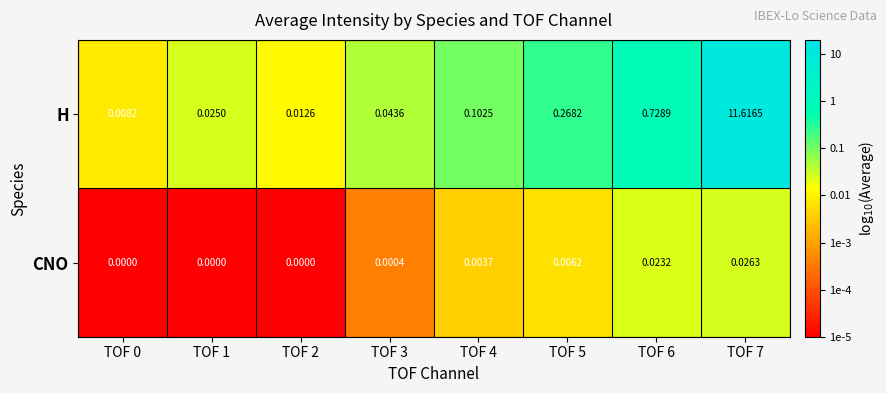

At TOF 3, list the series in order from largest to smallest.

H, CNO